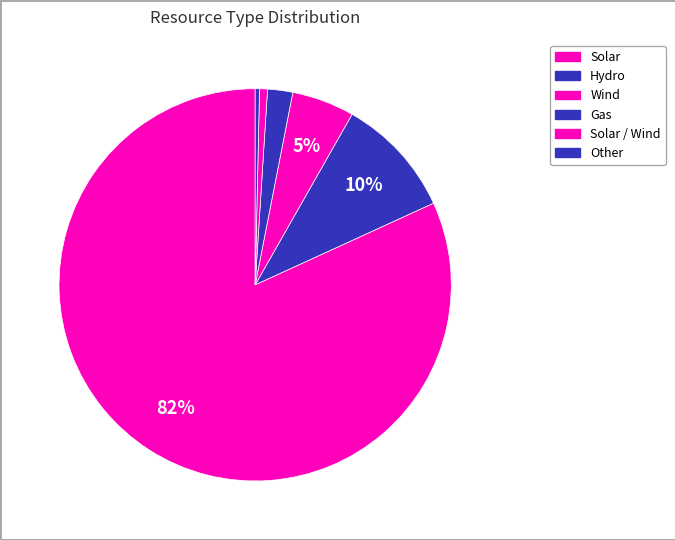

Count the number of slices in the pie.

6